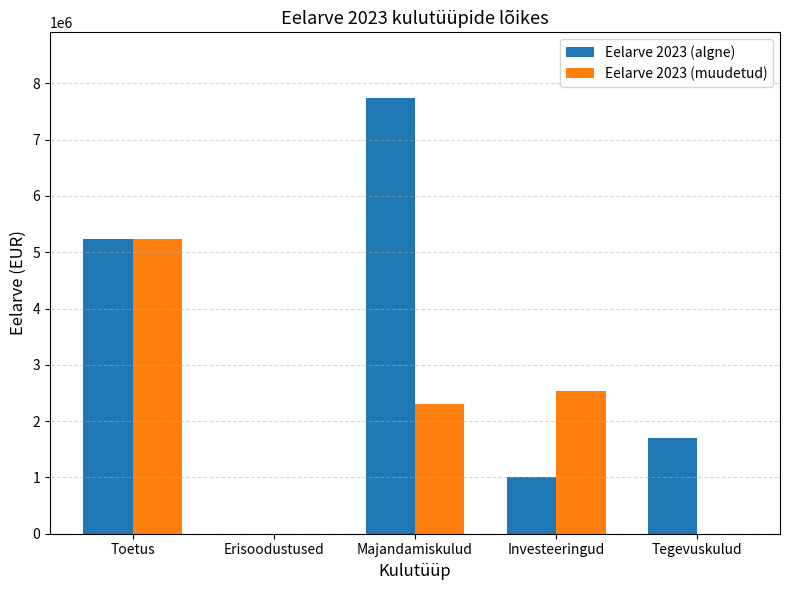

What are all the series names shown in the legend?

Eelarve 2023 (algne), Eelarve 2023 (muudetud)